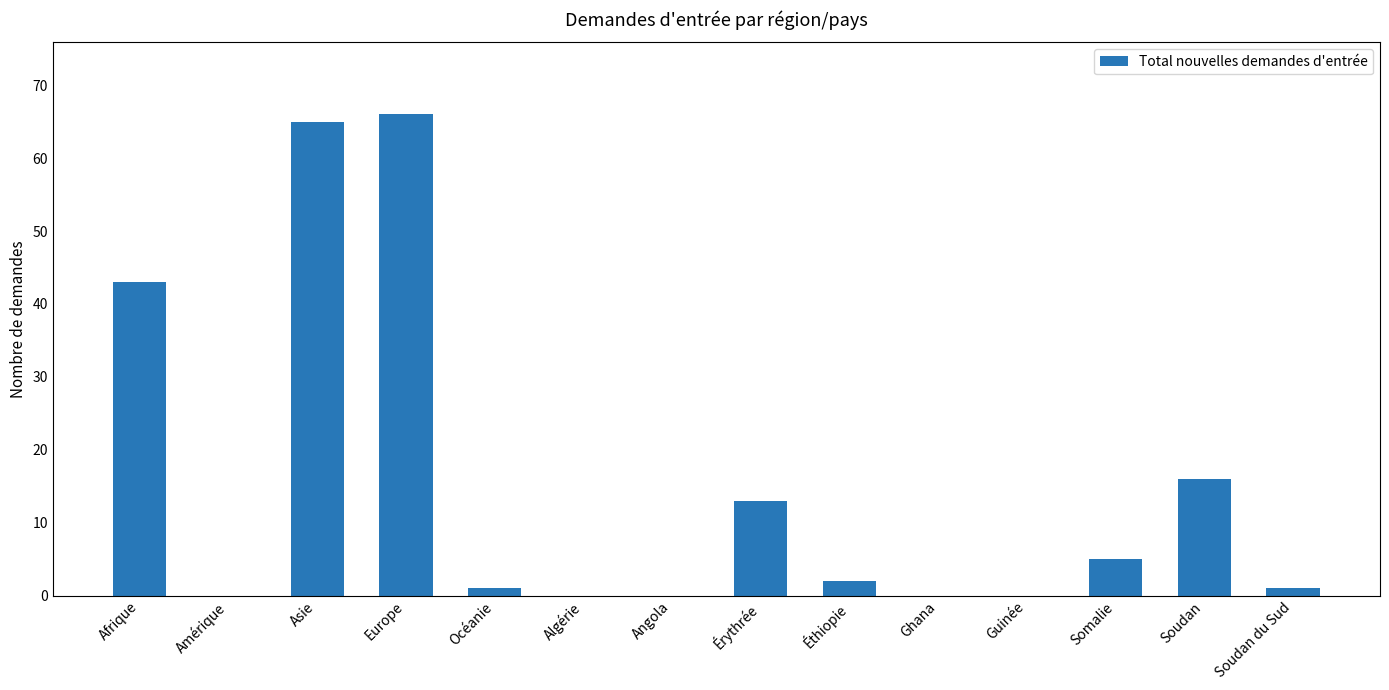

The chart shows a value of 0 at Ghana. True or false?

True